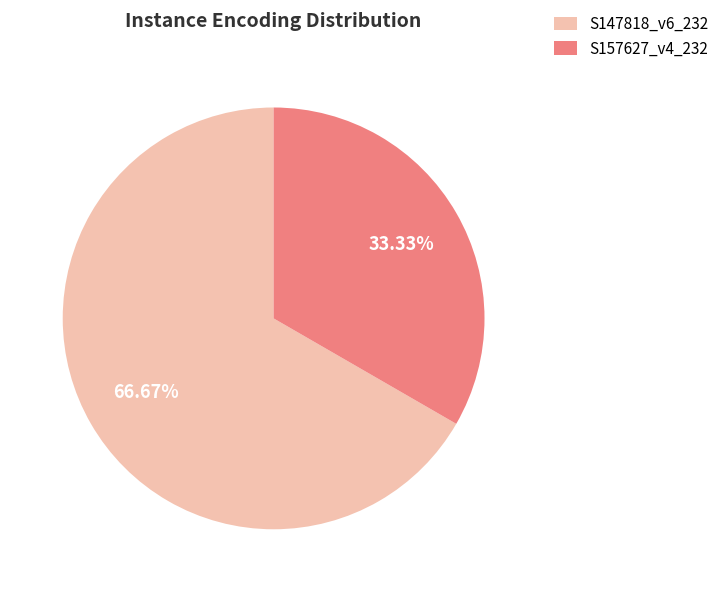

What is the ratio of the value at S147818_v6_232 to the value at S157627_v4_232?

2.0